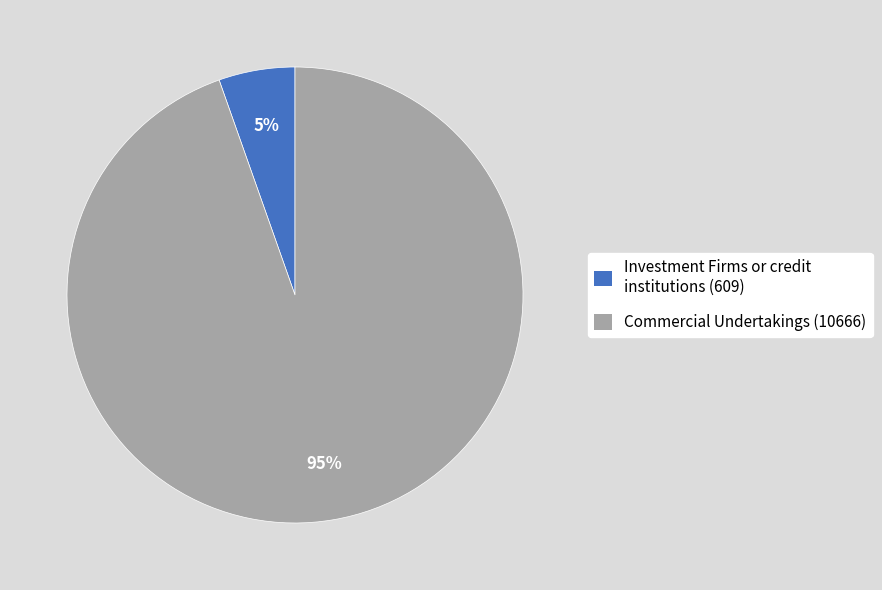

Does Investment Firms or credit institutions (609) represent more than half of the total?

No